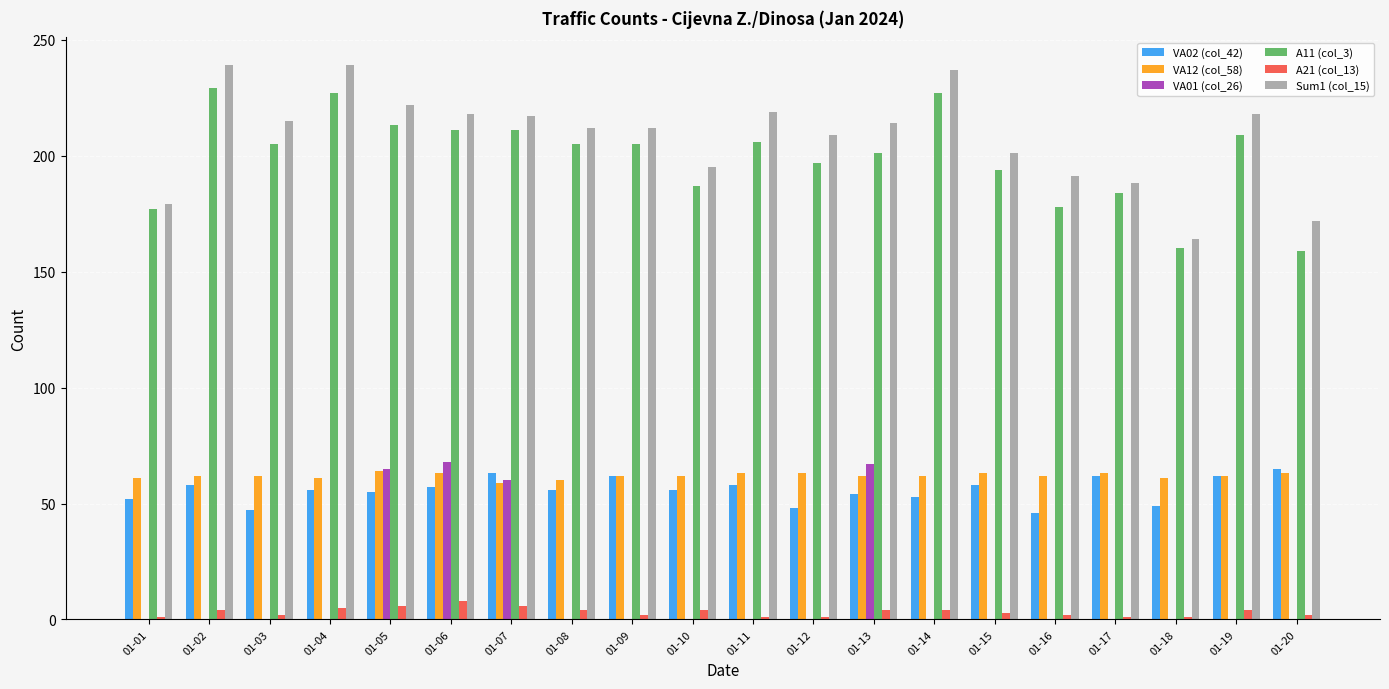

What is the sum of all A21 (col_13) values?

65